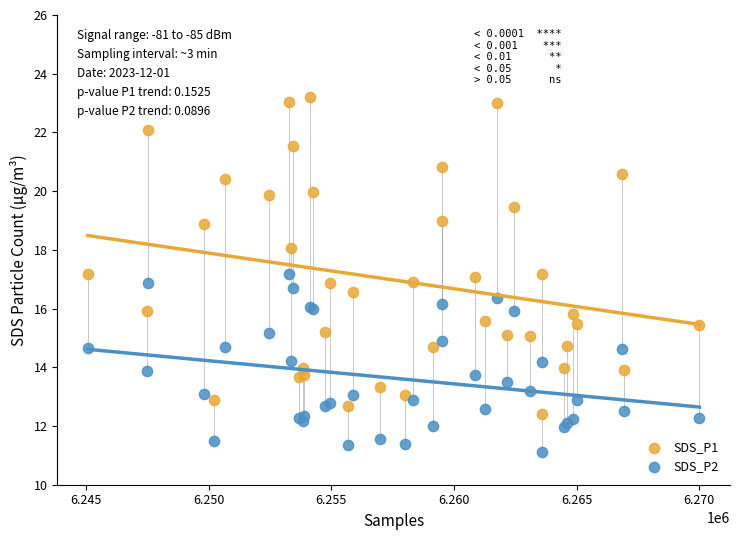

Which series contains the lowest Y value?

SDS_P2